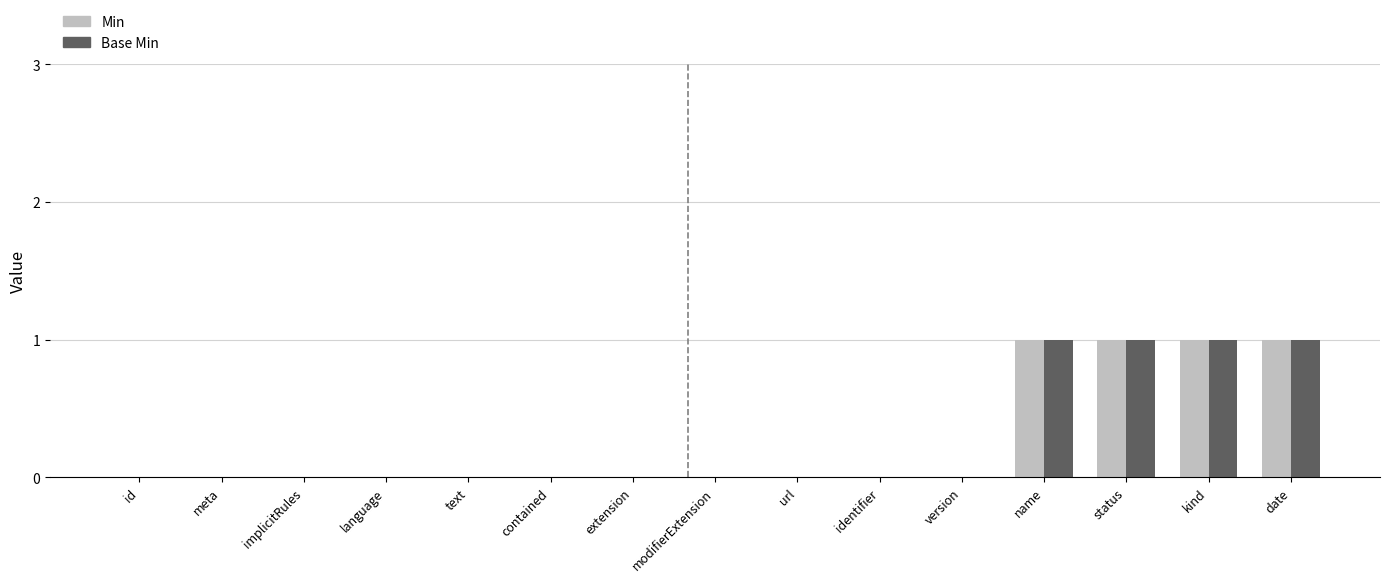

Is the value of Base Min at date greater than the value of Min at id?

Yes